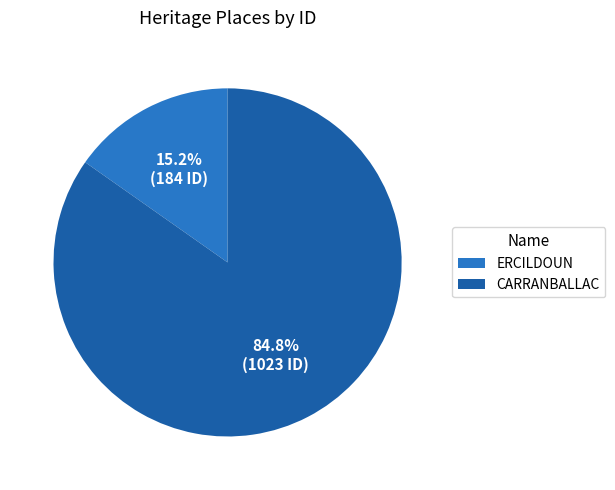

Is it true that ERCILDOUN is 15% of the pie?

True